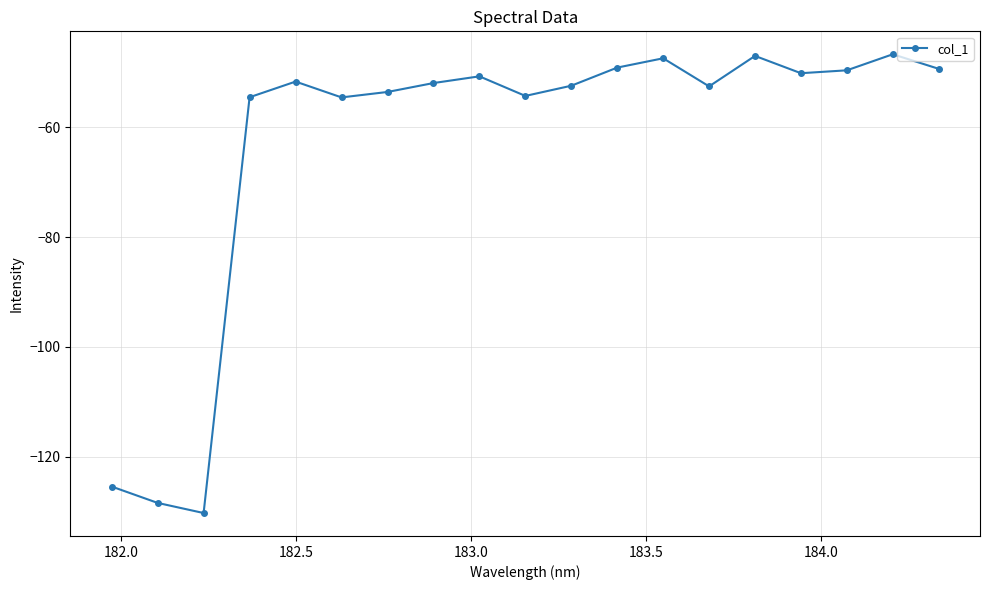

What is the greatest value displayed?

-46.7